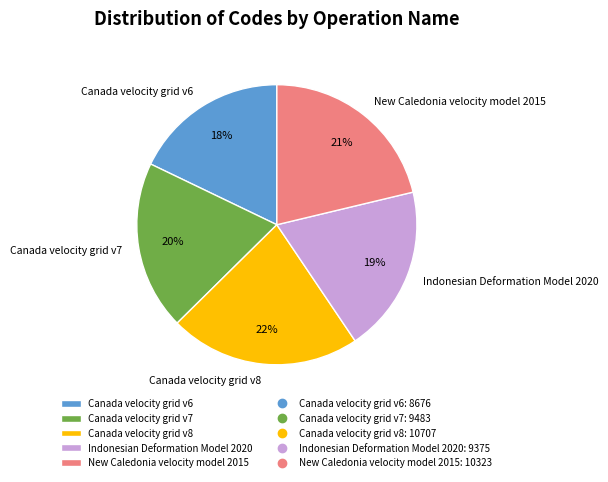

Count the number of slices in the pie.

5